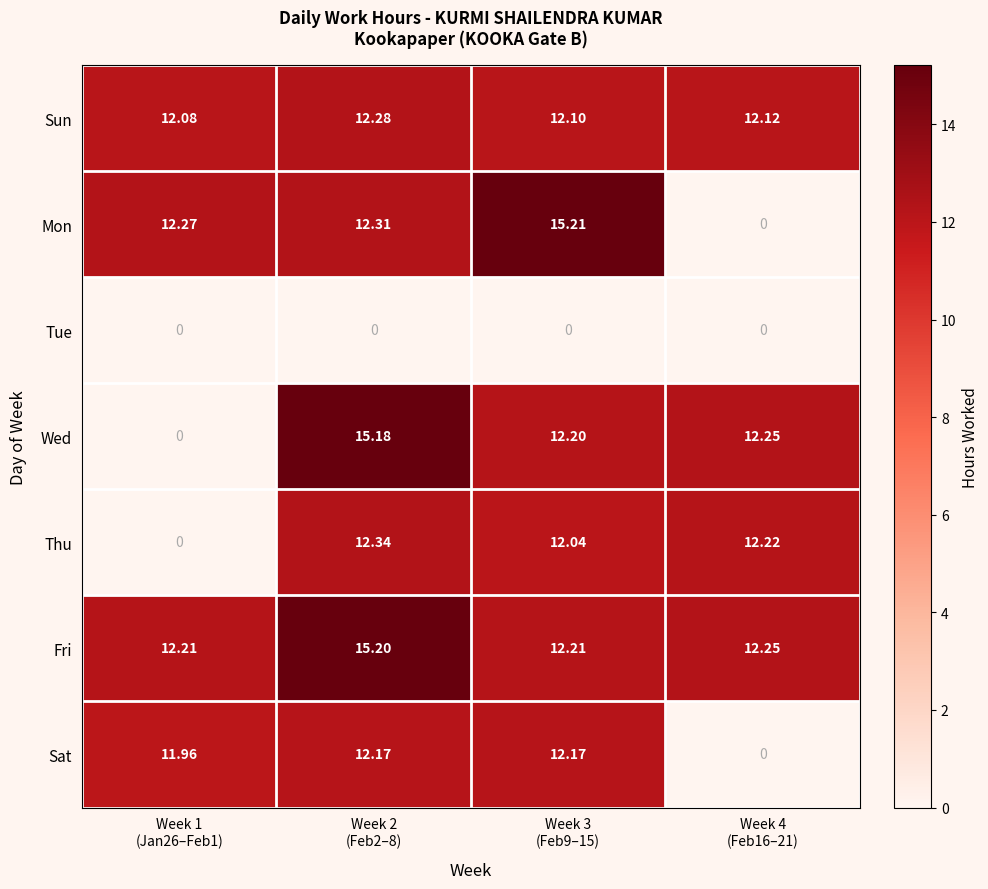

Count the number of data series in this chart.

7